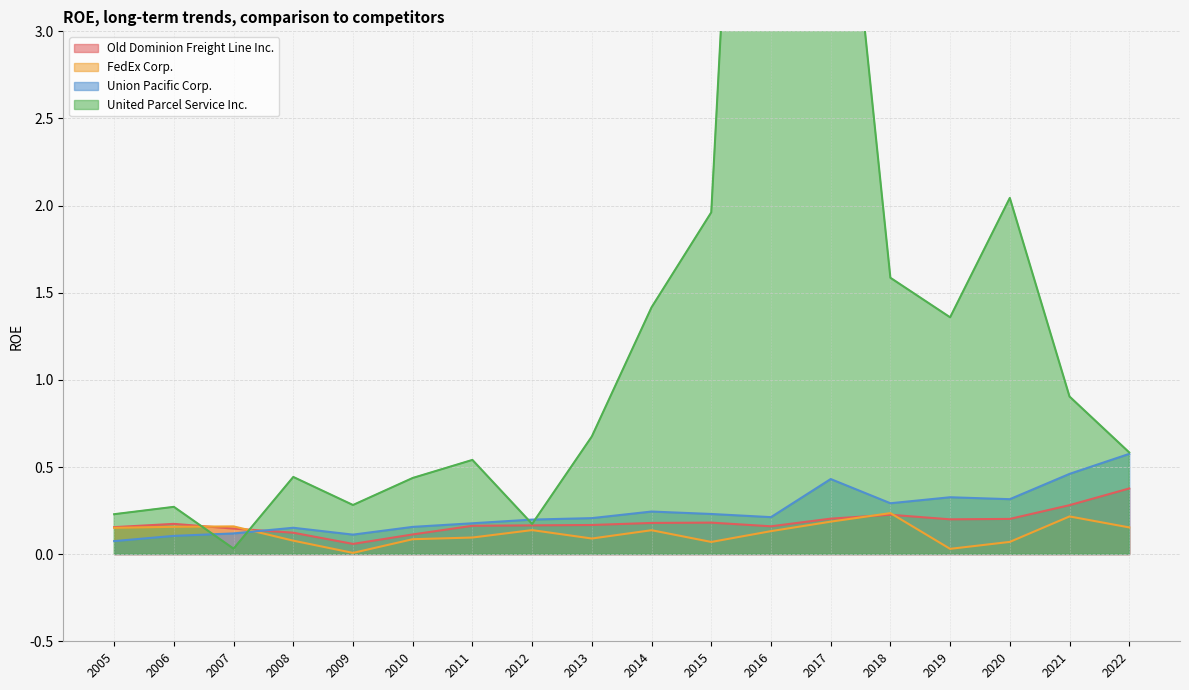

True or false: Old Dominion Freight Line Inc. and Union Pacific Corp. cross at least once.

True